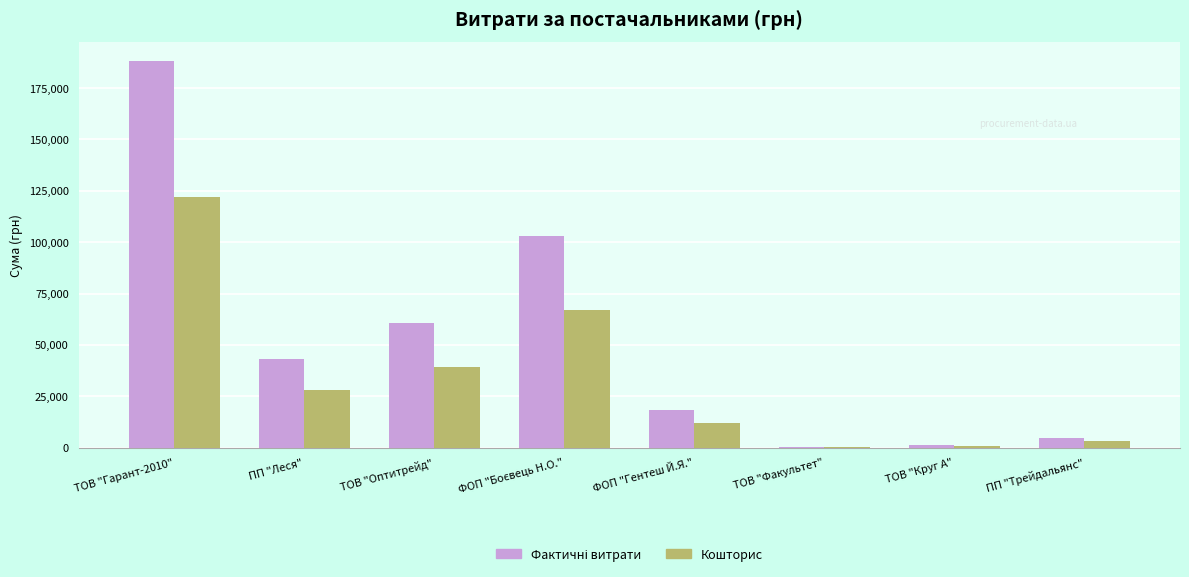

Count the number of data series in this chart.

2